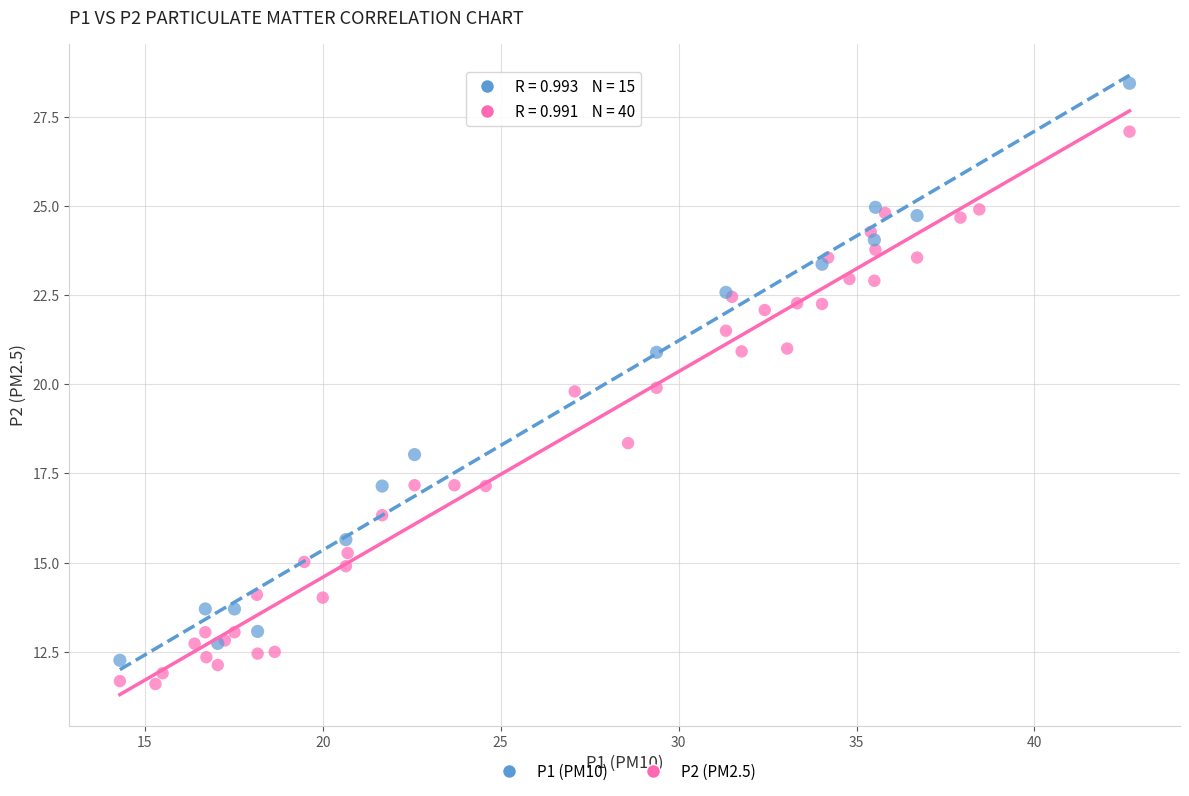

Which series reaches the maximum Y coordinate?

P1 (PM10)